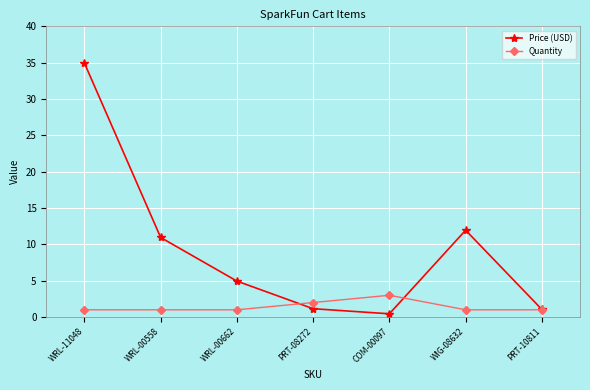

True or false: Quantity has more than 0 points higher than both neighbors.

True